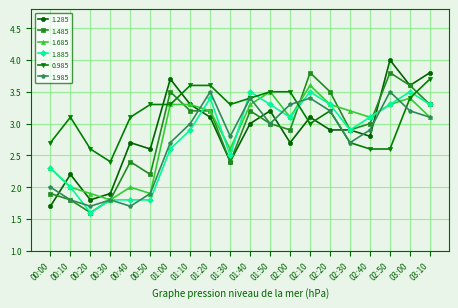

At which category does 0.985 reach its first local peak?

00:10